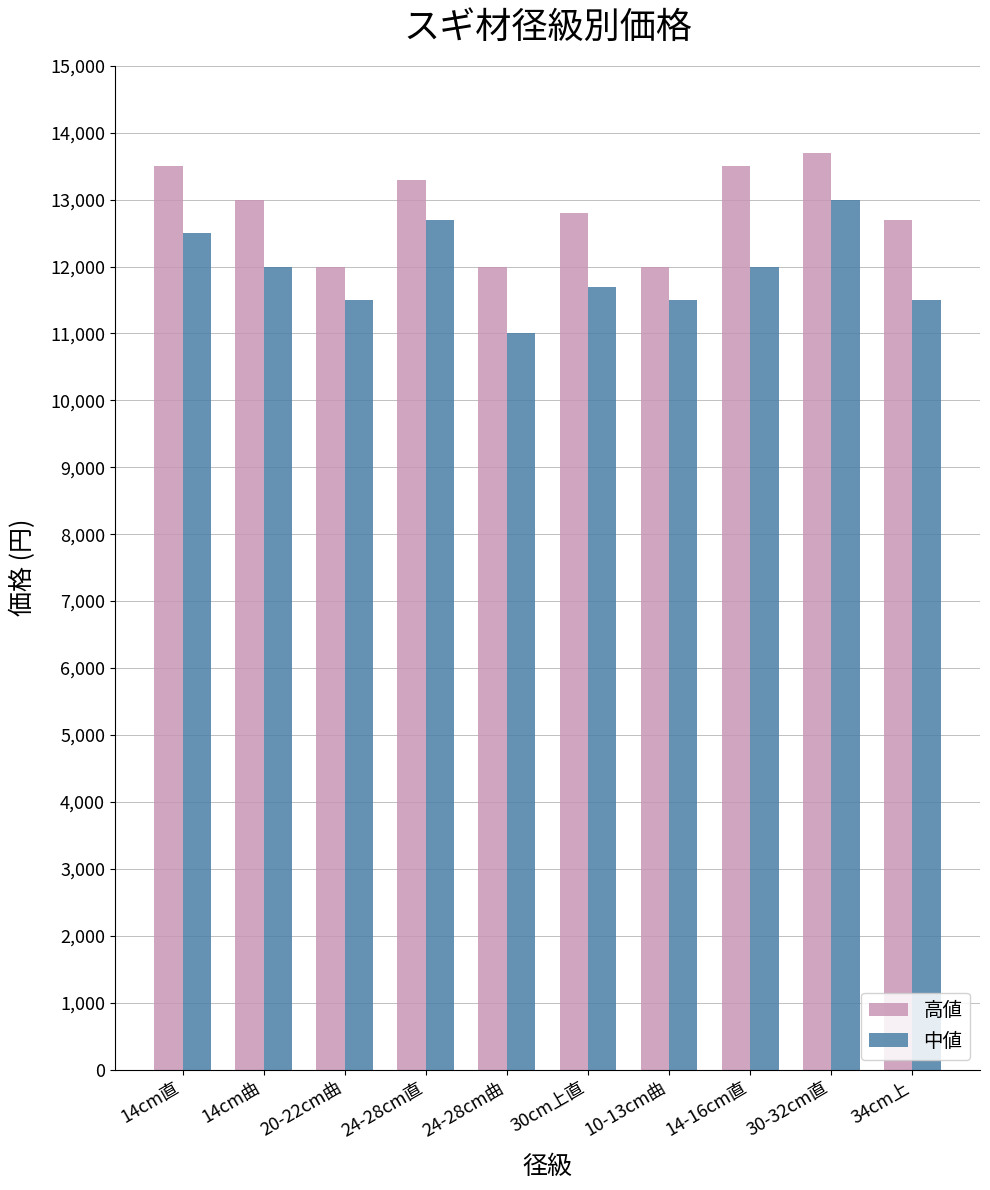

Rank the series at 14-16cm直 from lowest to highest value.

中値, 高値